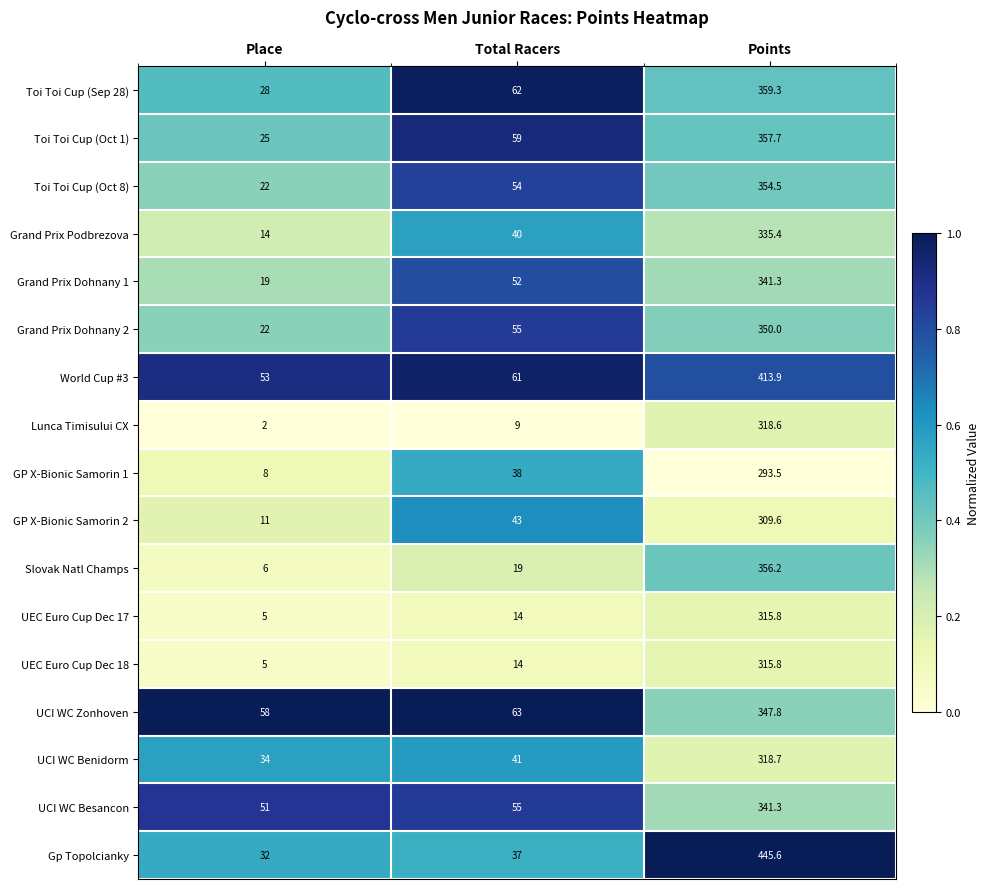

Where is GP X-Bionic Samorin 1 nearest to the value 150?

Total Racers